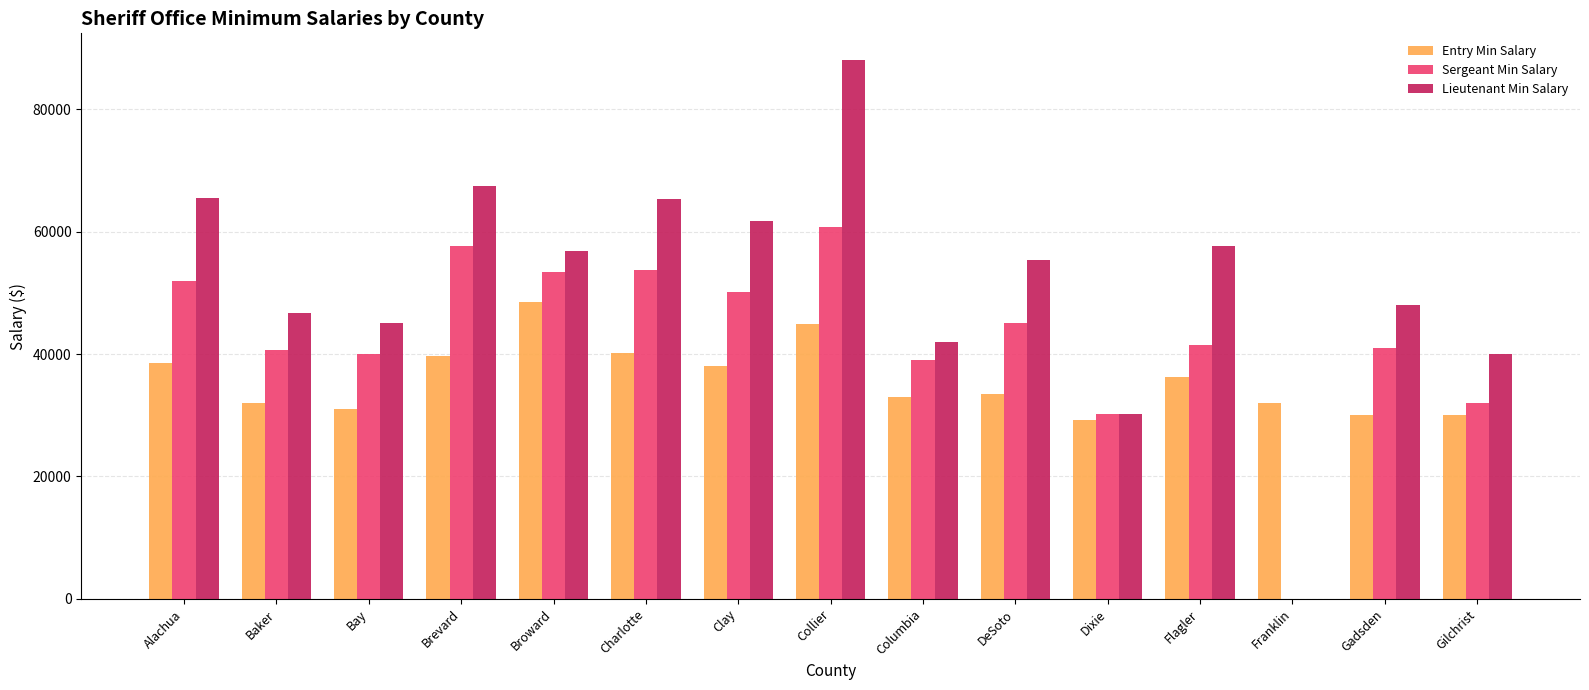

How many groups of bars are there?

15